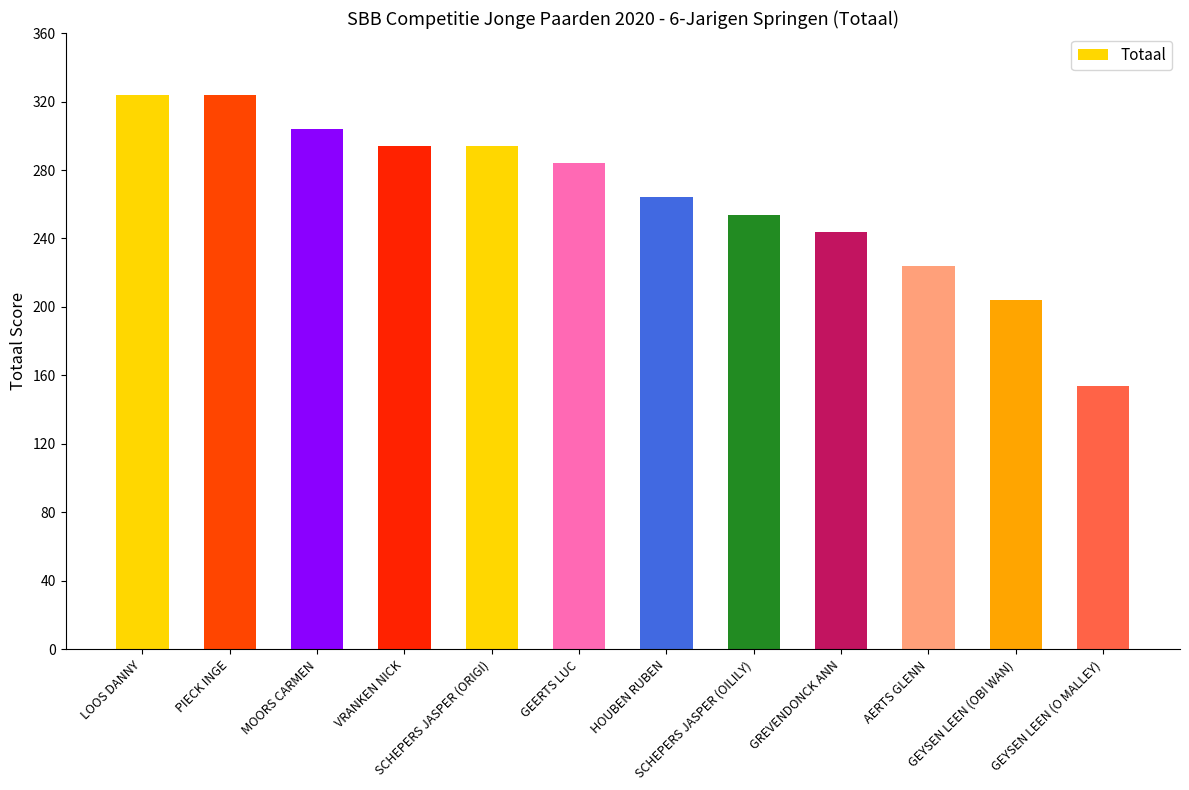

Which has a higher value, PIECK INGE or GEYSEN LEEN (OBI WAN)?

PIECK INGE